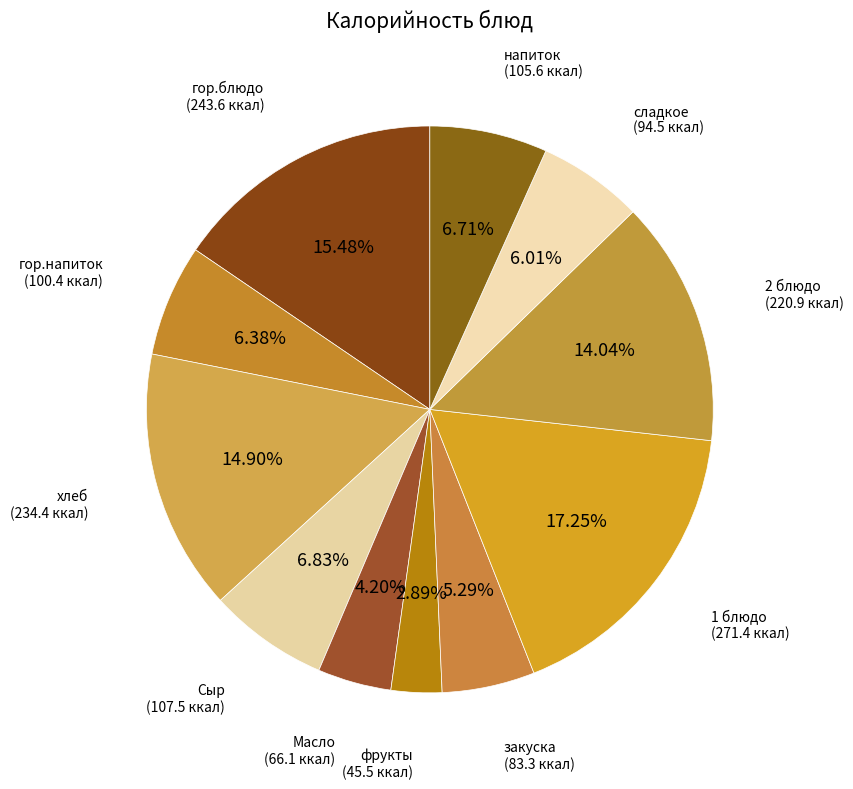

Is there a majority slice in this chart?

No